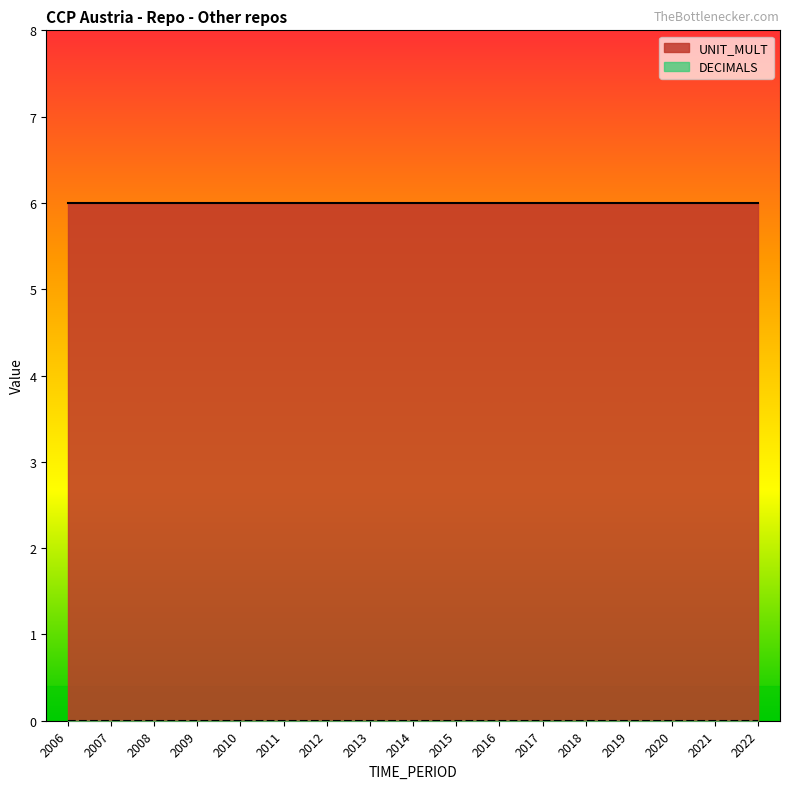

Which series has the largest range (max minus min)?

DECIMALS